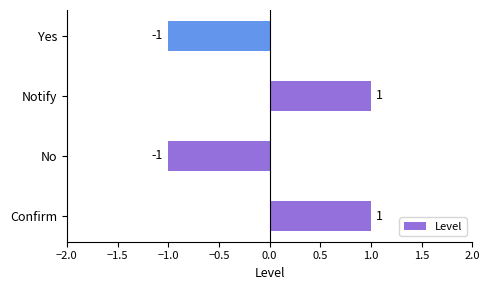

What is the ratio of the value at Notify to the value at Confirm?

1.0